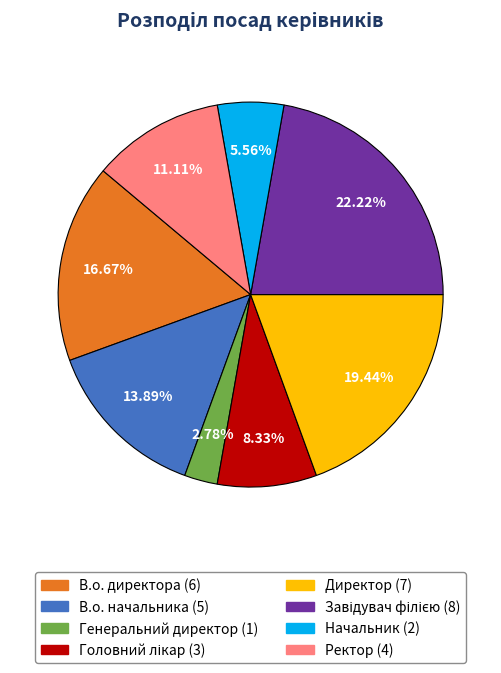

Which category has the smallest portion of the pie?

Генеральний директор